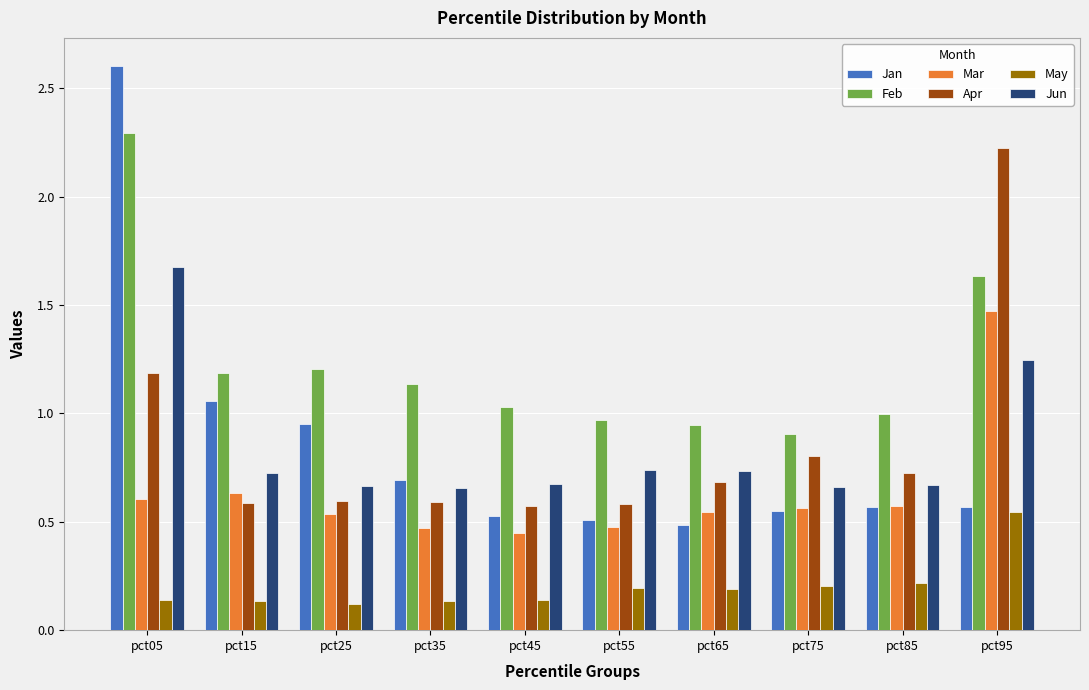

What is the sum of all Mar values?

6.3